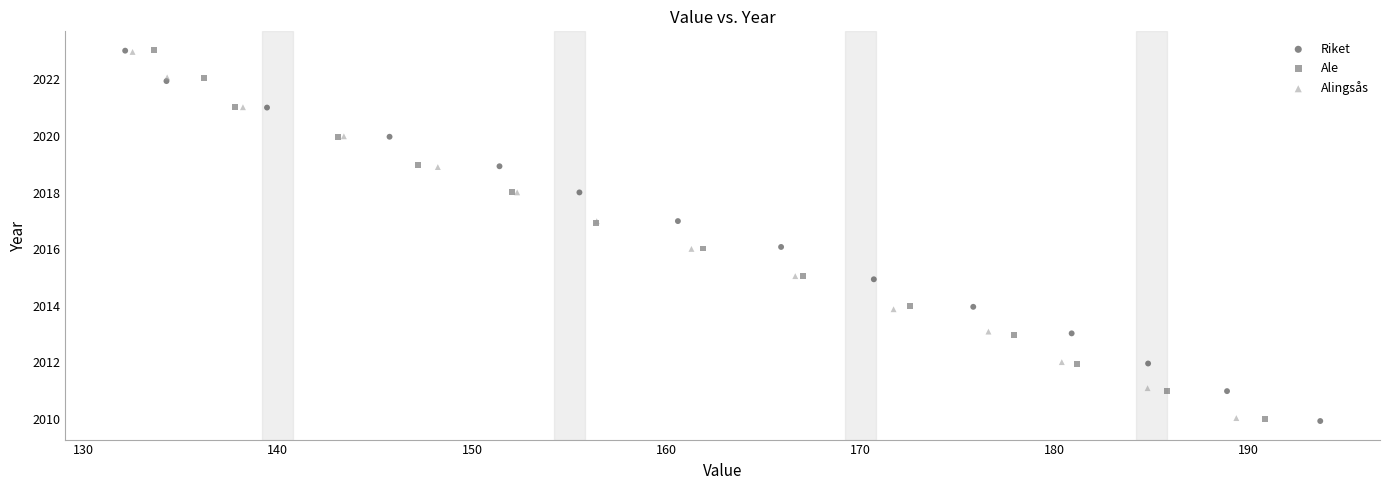

Which series has the largest Y range (max minus min)?

Riket